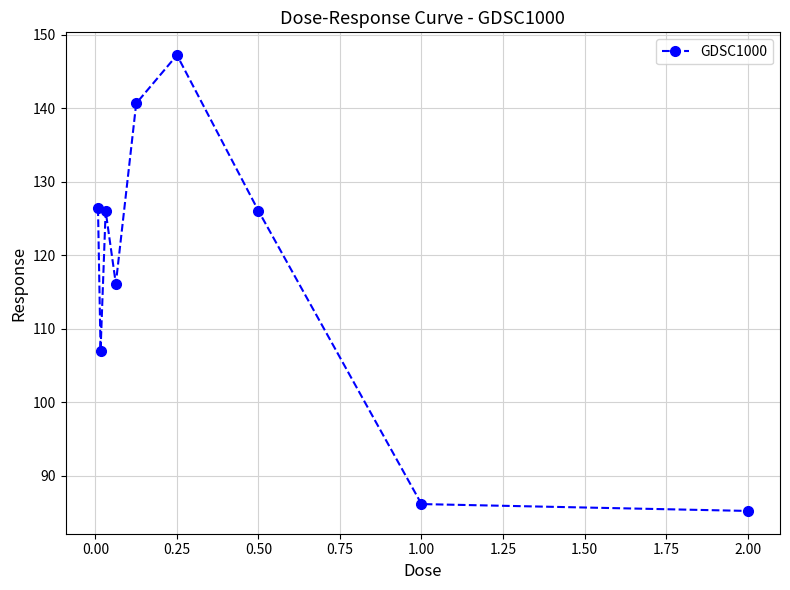

Reading left to right, what are all the values shown in this chart?

126.4	107.0	126.0	116.1	140.6	147.2	126.0	86.1	85.2